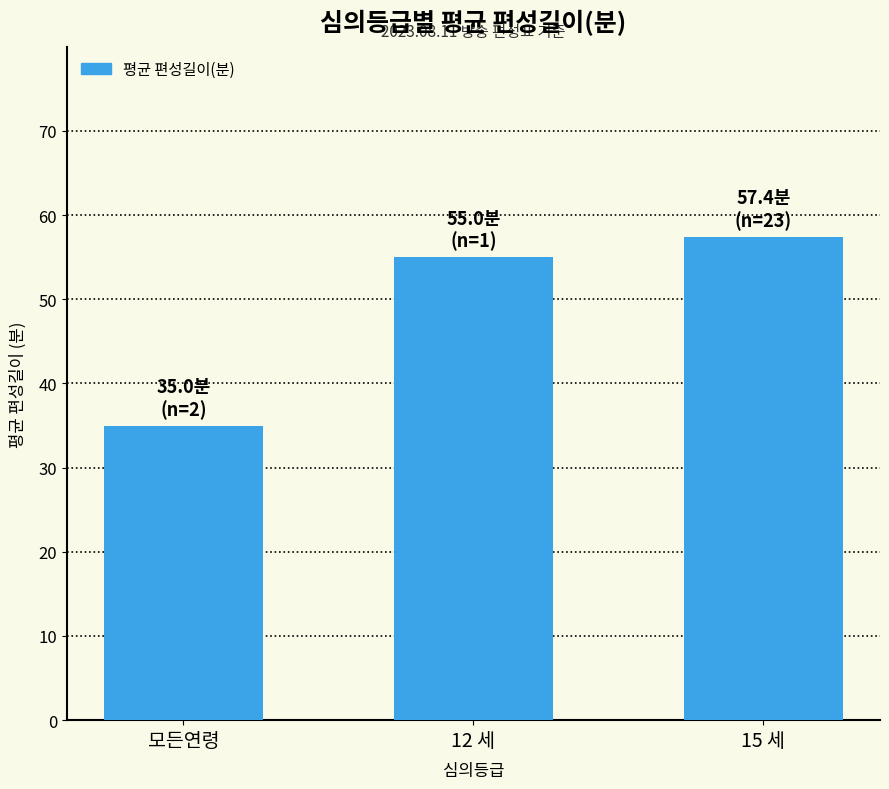

Rank the categories by value from lowest to highest.

모든연령, 12 세, 15 세